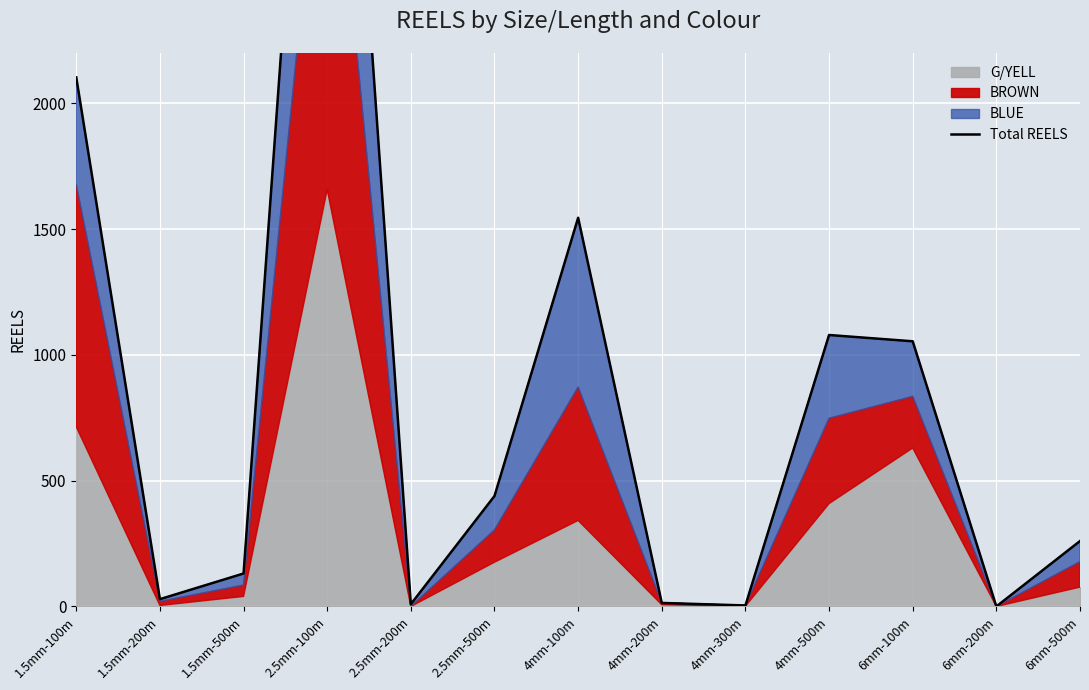

What is the label of the 10th point from the left?

4mm-500m